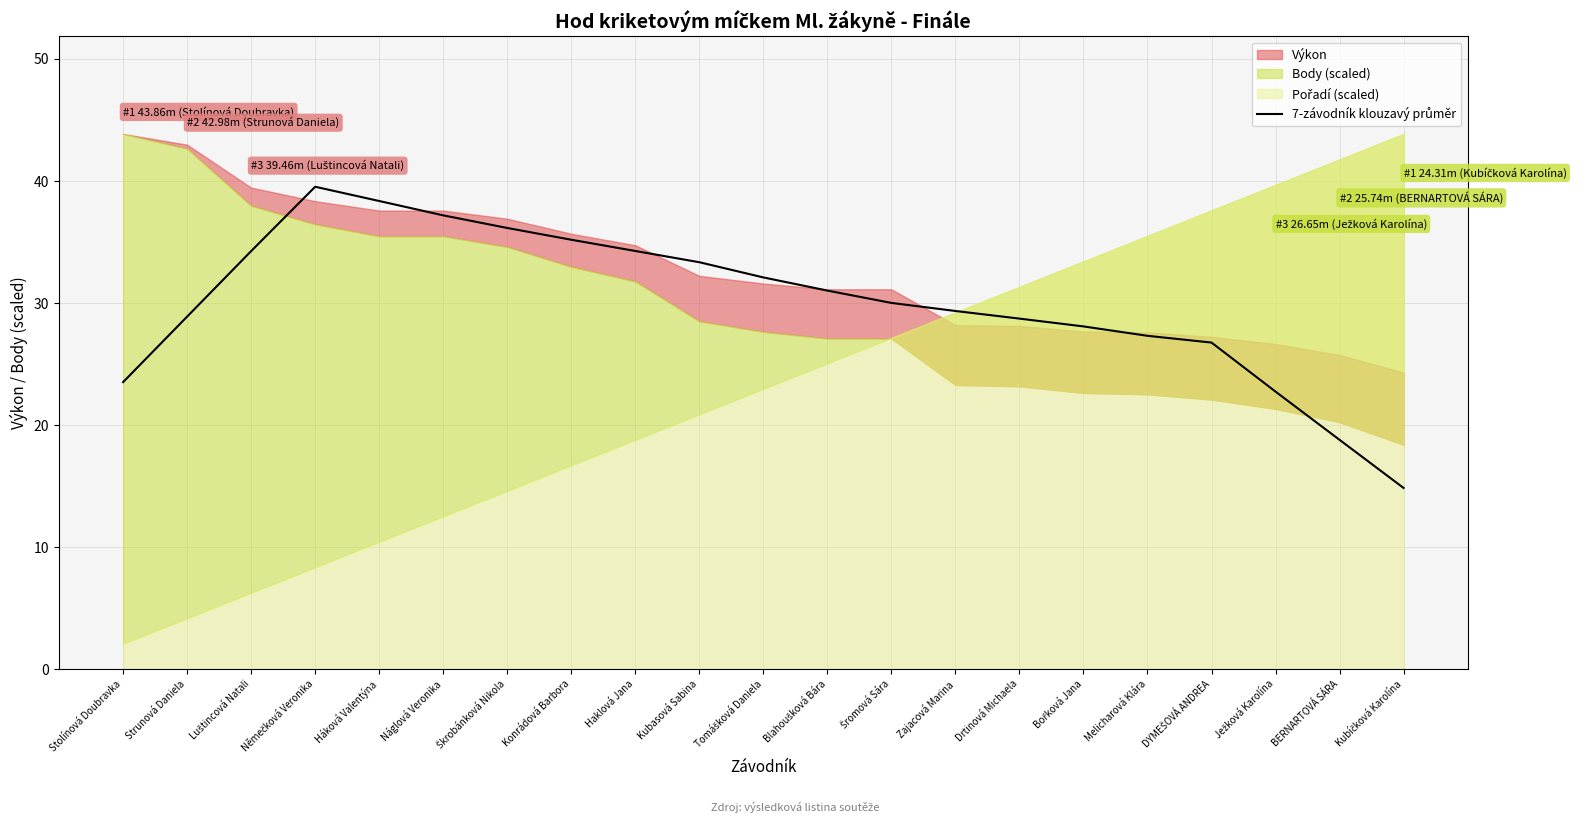

True or false: the data has more than 1 interior local peaks.

False